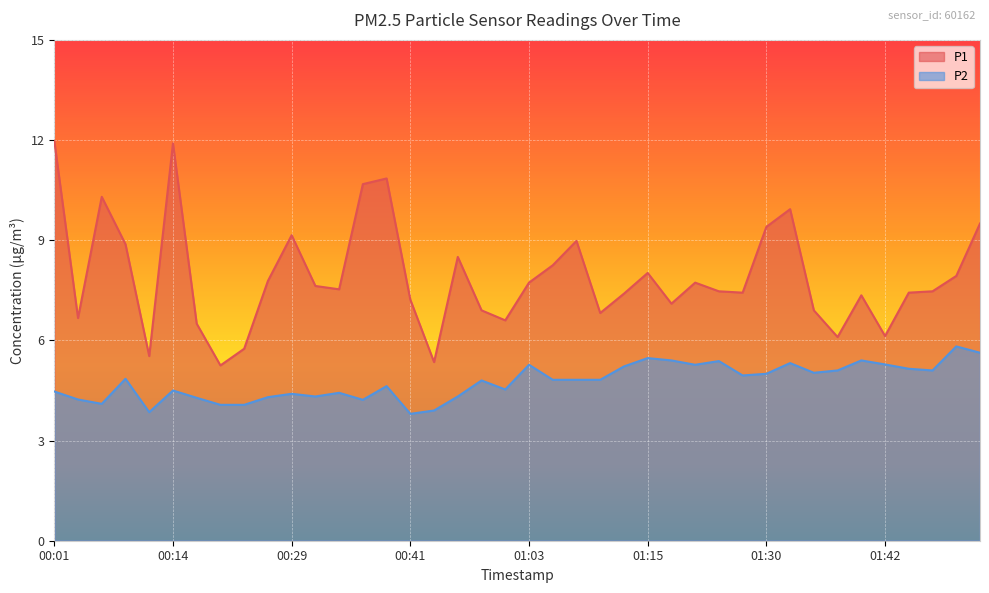

At which label is P1 closest to 8?

01:15